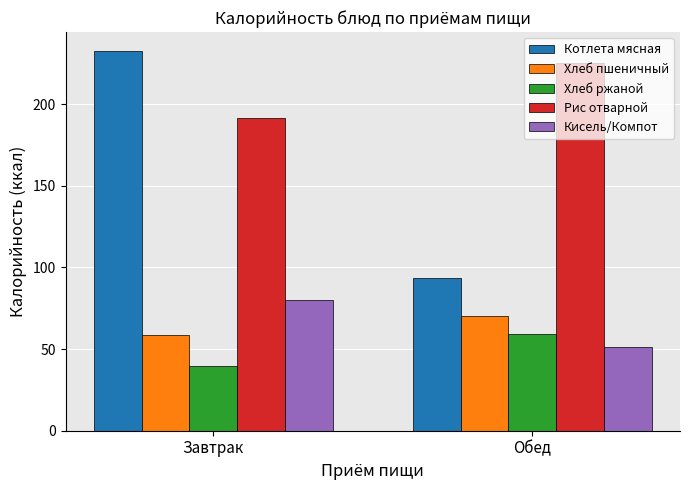

Which category has the highest value in the Хлеб пшеничный series?

Обед